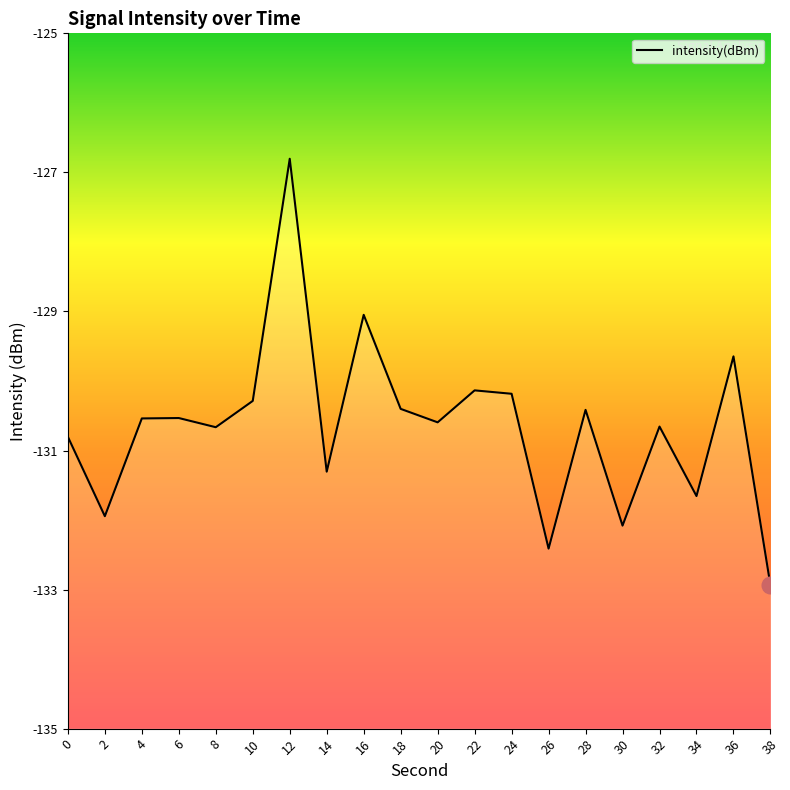

What is the minimum value shown in the chart?

-132.9